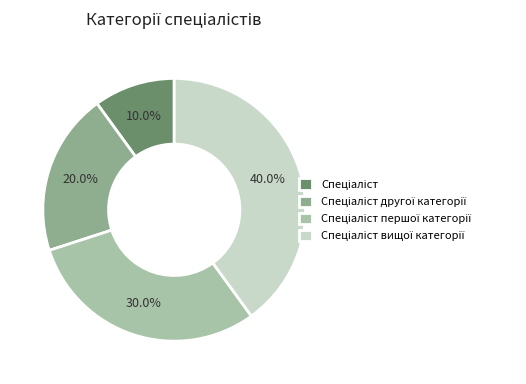

Is there any slice that represents more than half of the pie?

No